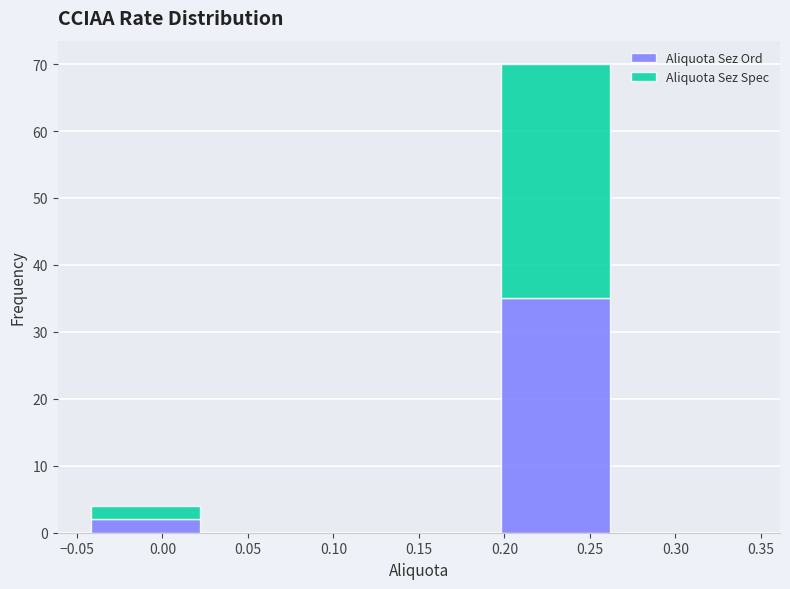

What is the total height of the stacked bar covering 0.19 to 0.27 on the x-axis? The values are not printed on the chart, so give them approximately, as read against the axis.

70